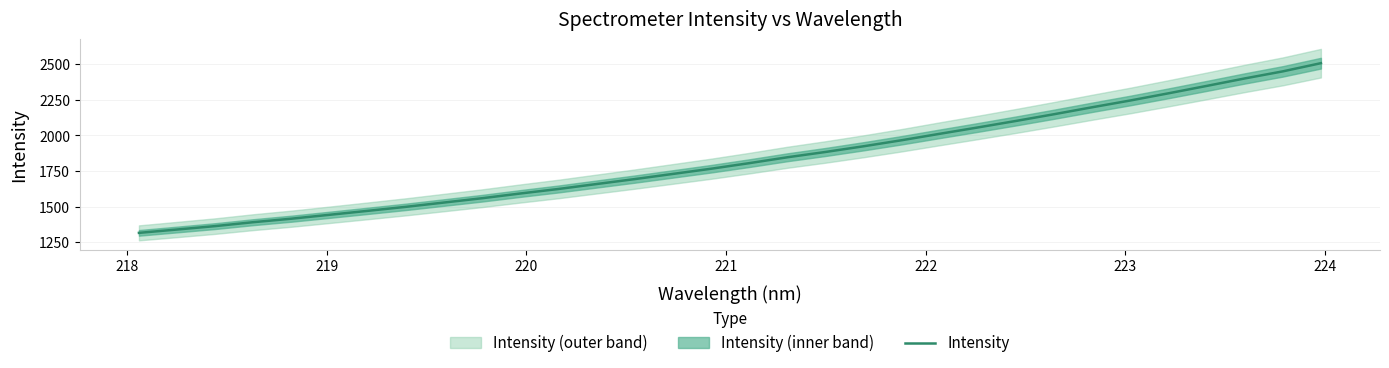

What is the minimum value shown in the chart?

1316.4